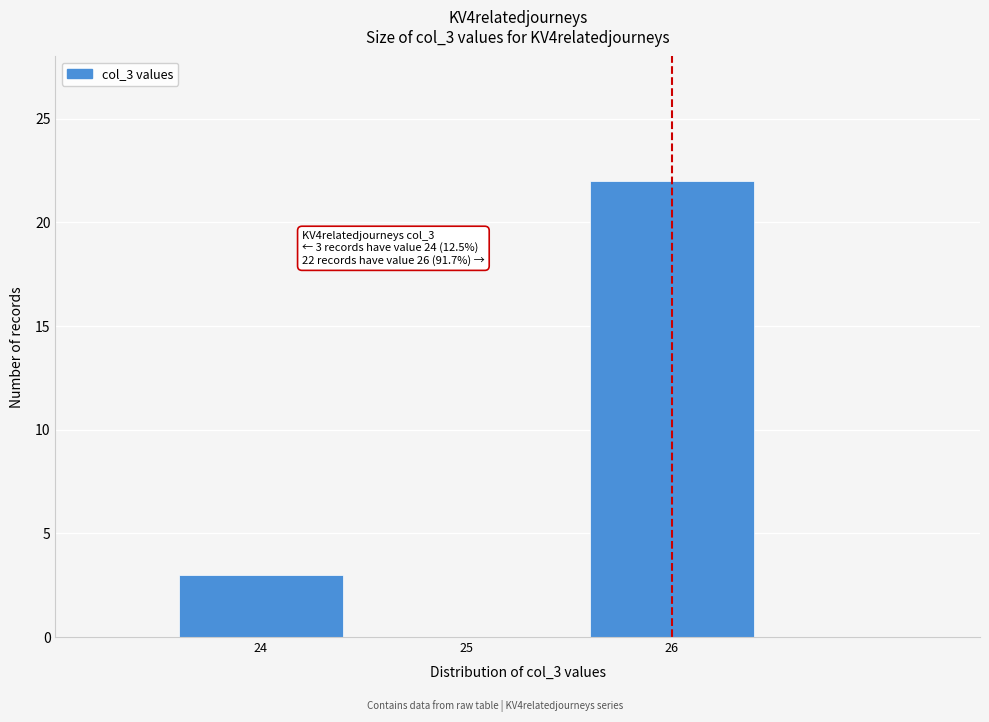

Which range on the x-axis has the tallest bar?

25.5 to 26.5